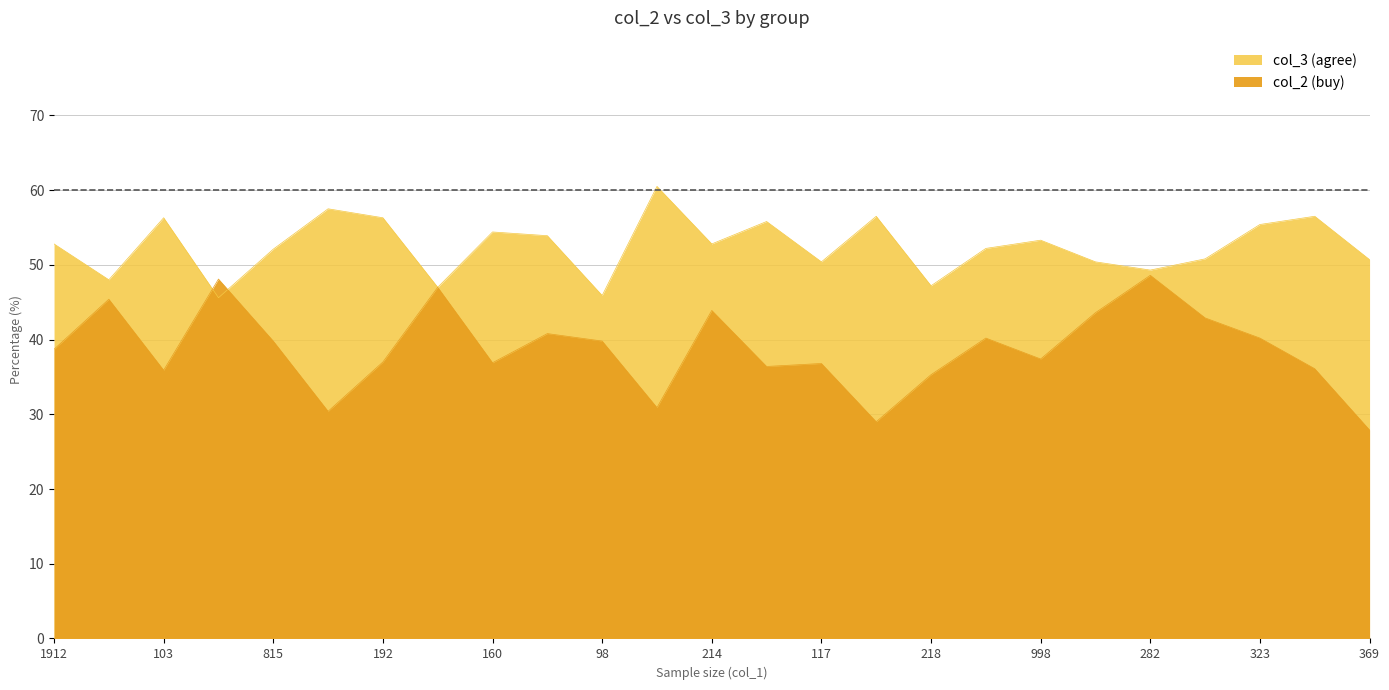

The value of col_2 at 490 is 36.1. True or false?

True